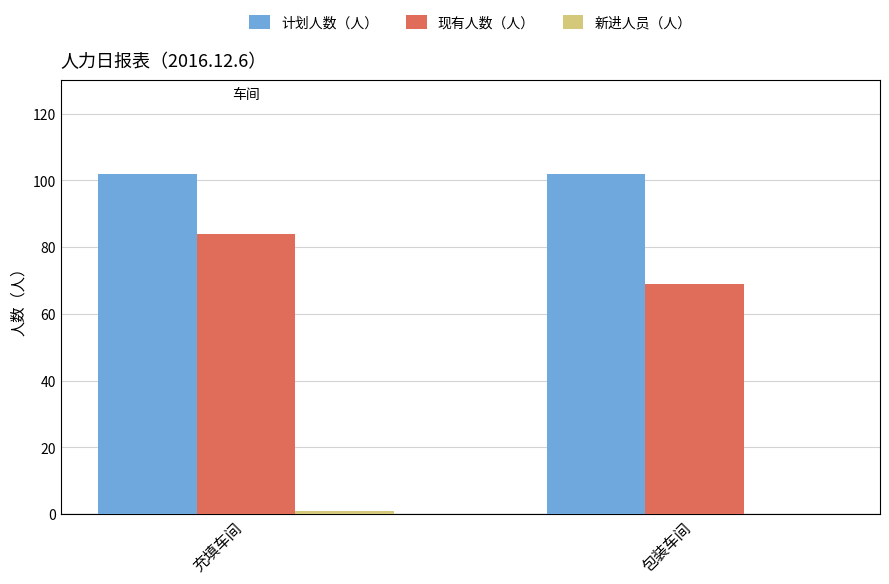

How many groups of bars are there?

2